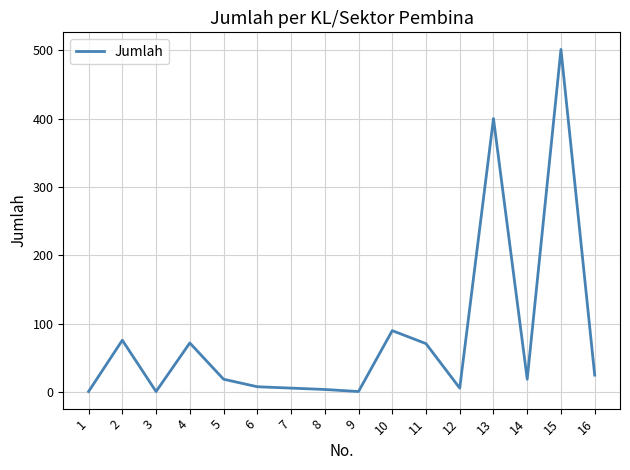

What is the change in value from 2 to 5?

-57